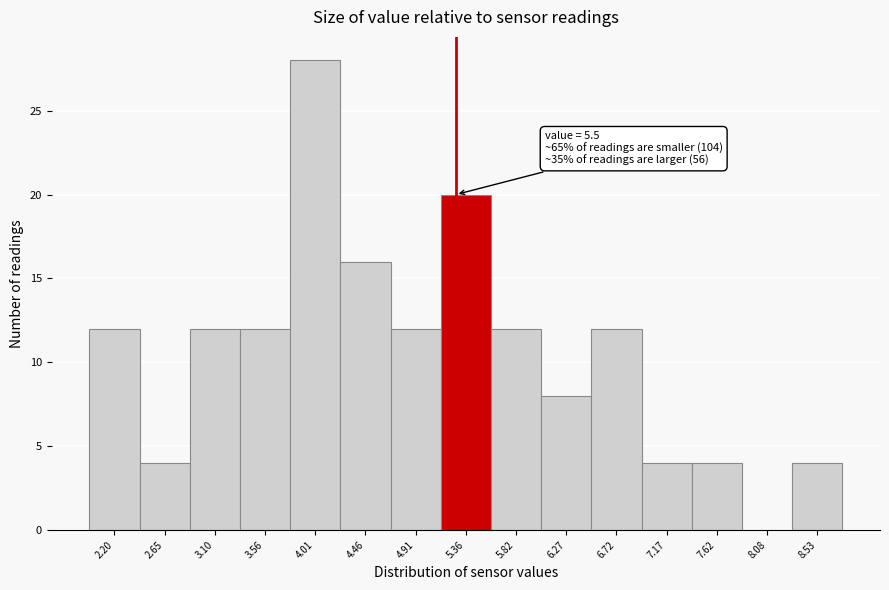

Reading left to right, list all the values displayed in this chart.

2.20=12	2.65=4	3.10=12	3.56=12	4.01=28	4.46=16	4.91=12	5.36=20	5.82=12	6.27=8	6.72=12	7.17=4	7.62=4	8.08=0	8.53=4